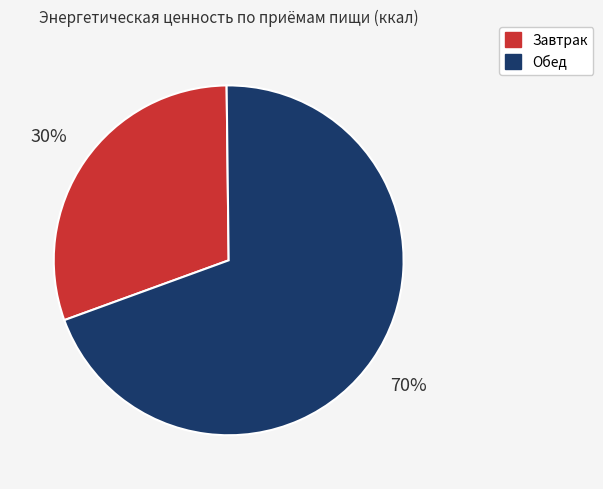

What is the ratio of the value at Обед to the value at Завтрак?

2.3